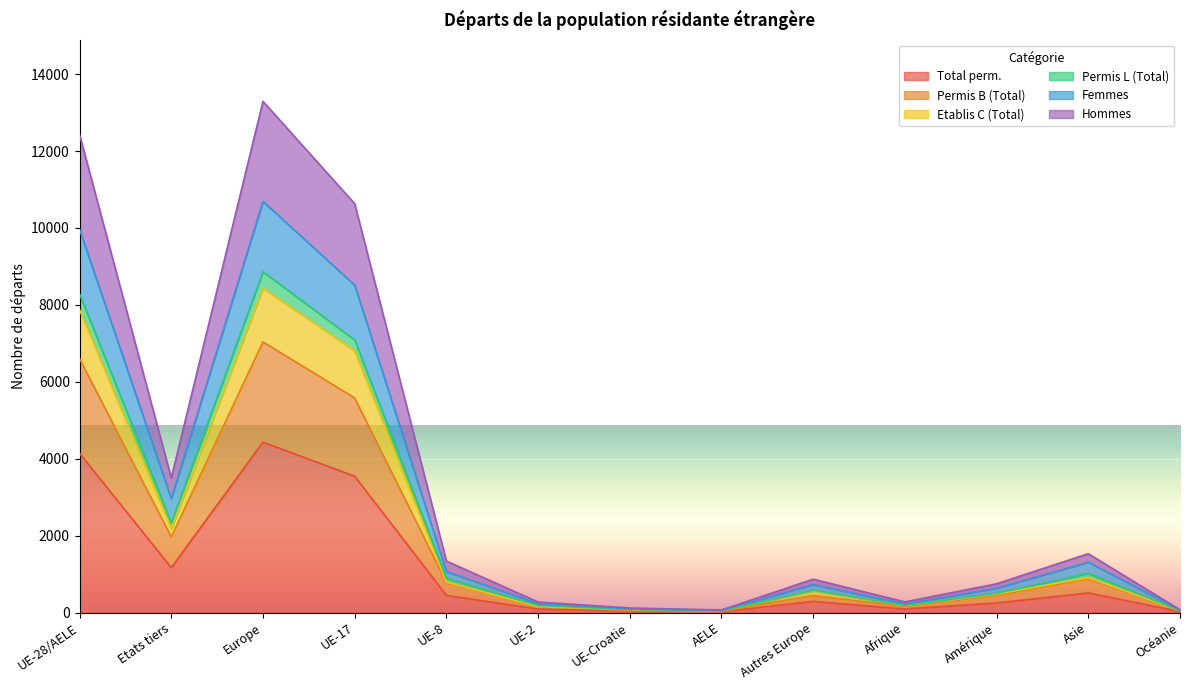

What is the highest value of the Total perm. series?

4431